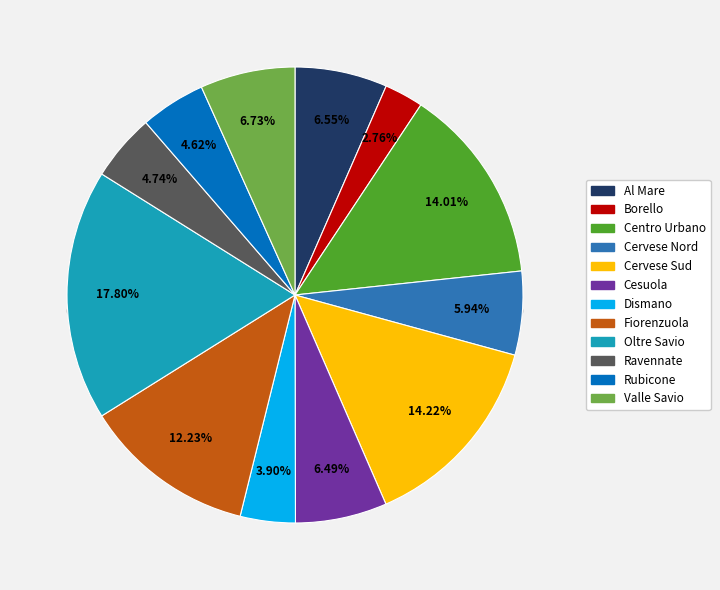

To the nearest percent, what portion does Fiorenzuola represent?

12%